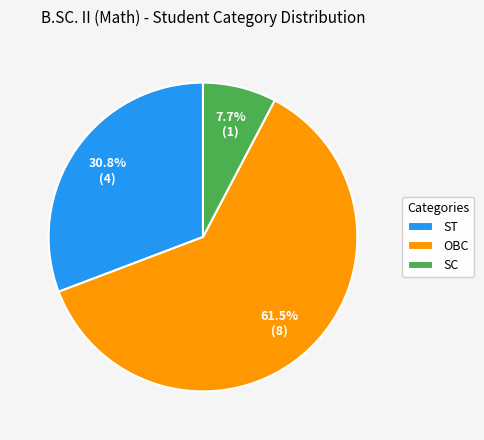

Is it true that ST is 37% of the pie?

False